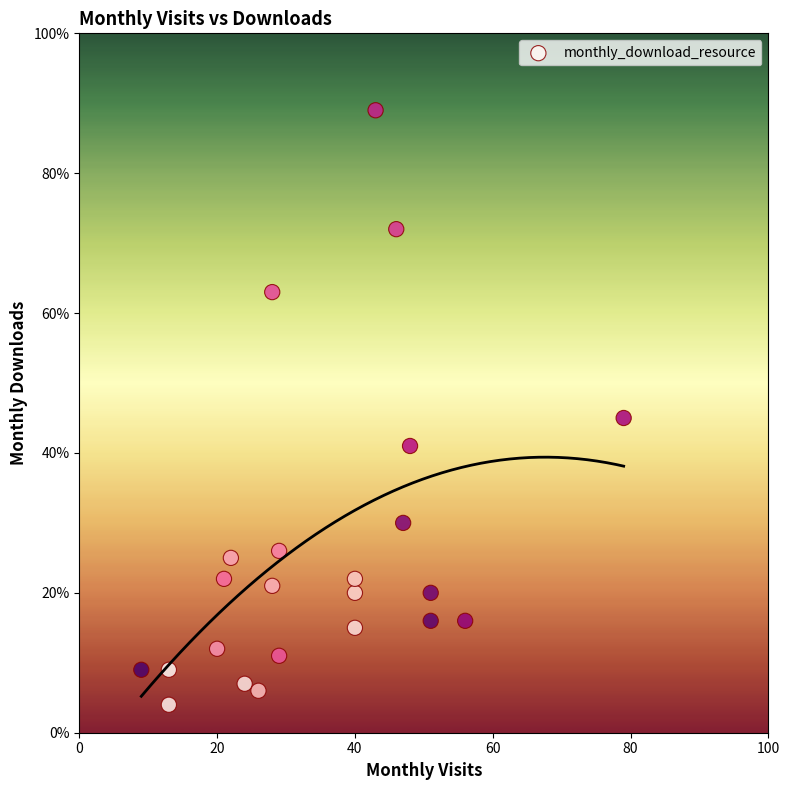

What is the range of Y values (max minus min)?

85